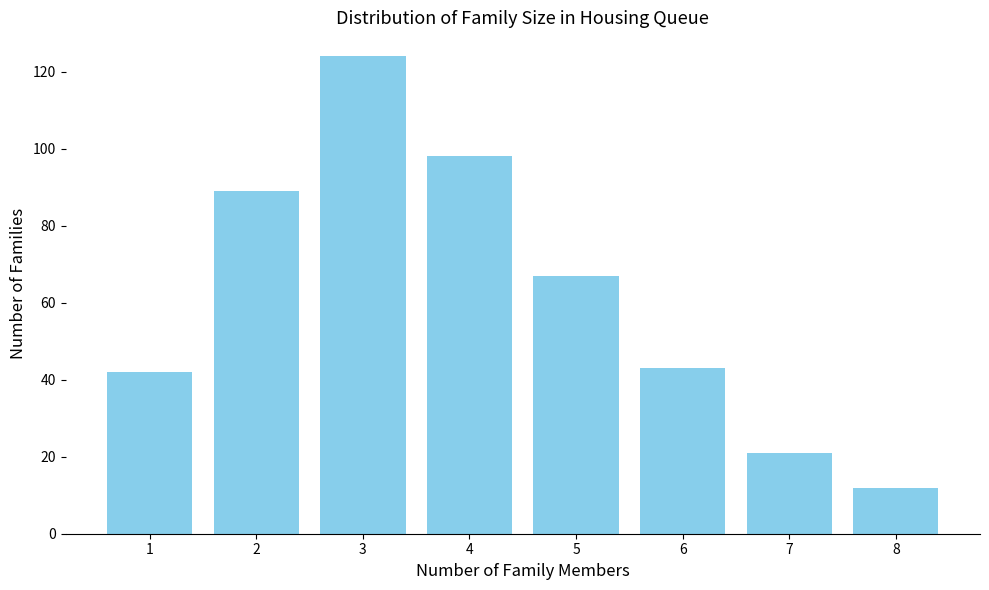

The chart shows a value of 43 at 5. True or false?

False